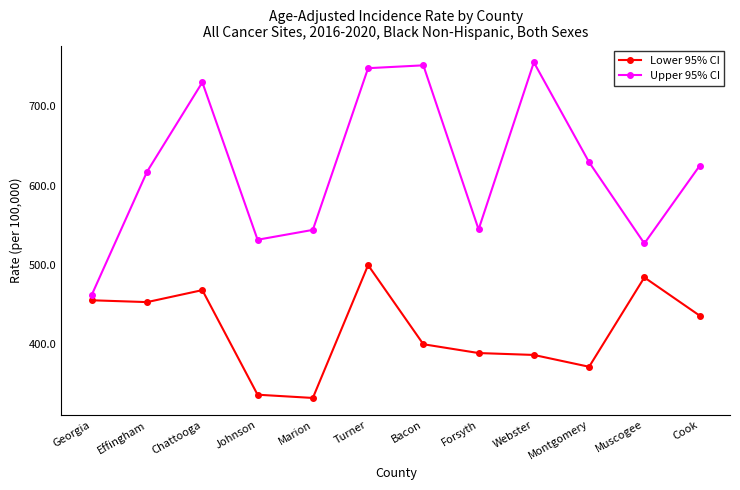

True or false: Lower 95% CI has more than 1 interior local peaks.

True